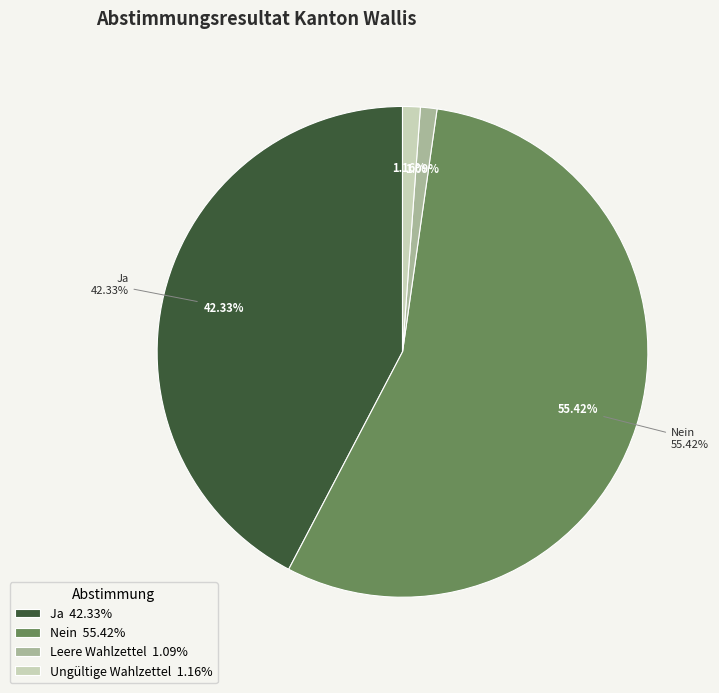

Which slice is the largest?

Nein